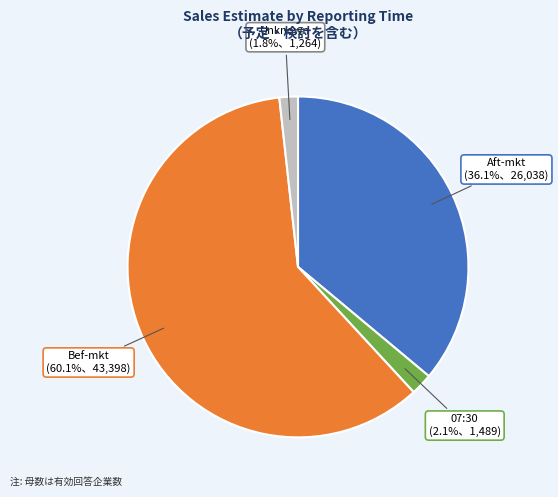

Is there a majority slice in this chart?

Yes